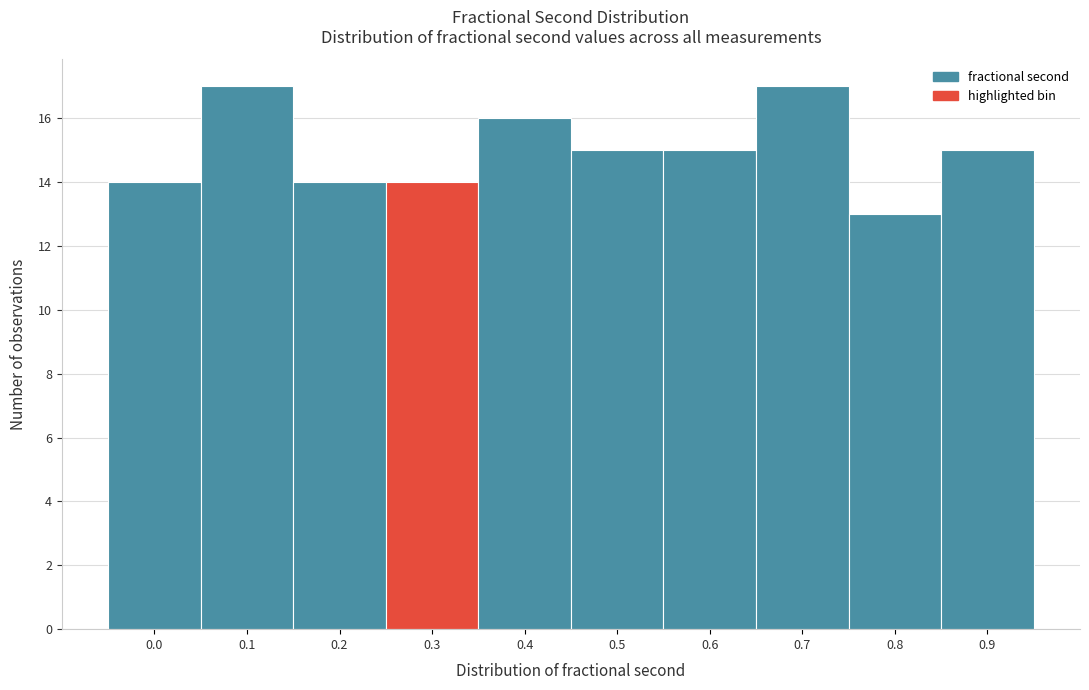

Reading left to right, list all the values displayed in this chart.

0.0=14	0.1=17	0.2=14	0.3=14	0.4=16	0.5=15	0.6=15	0.7=17	0.8=13	0.9=15